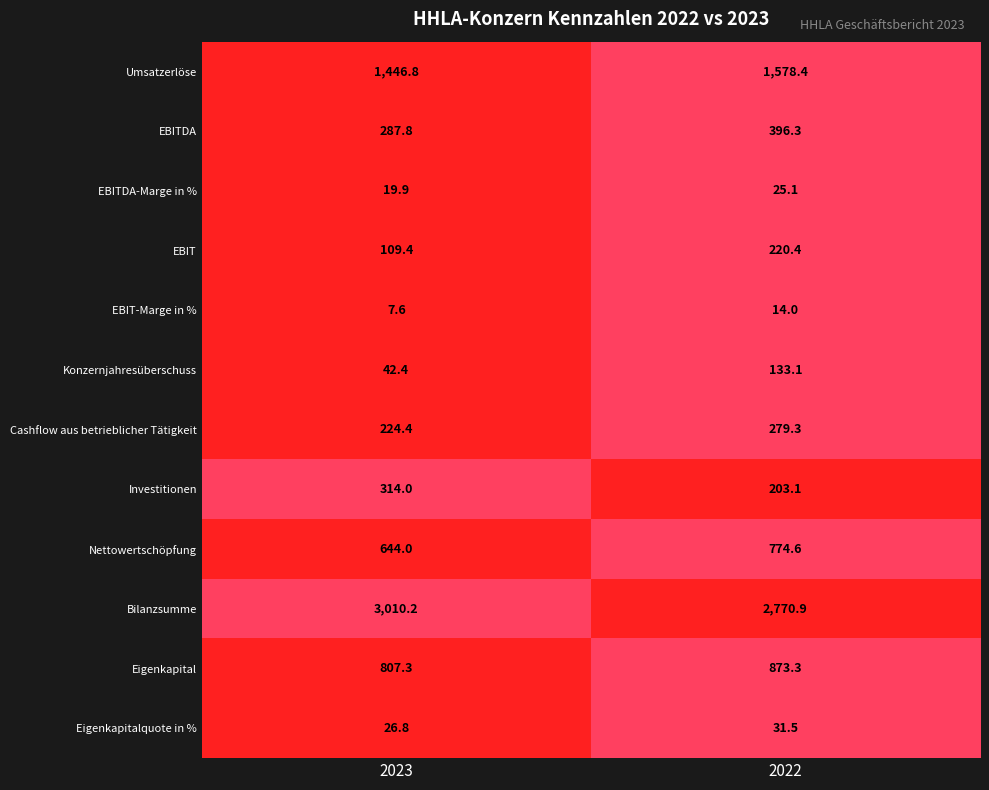

Which series has the widest spread of values?

Bilanzsumme